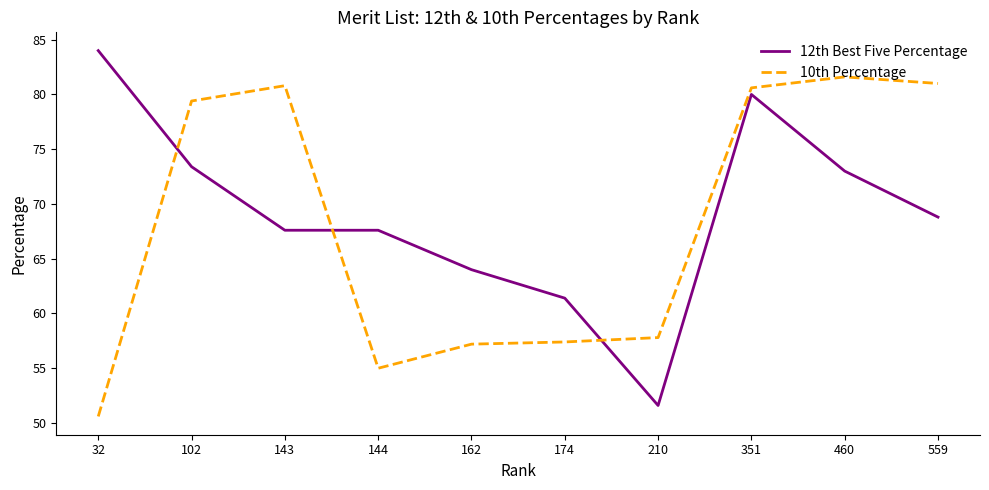

Does the chart have visible grid lines?

No